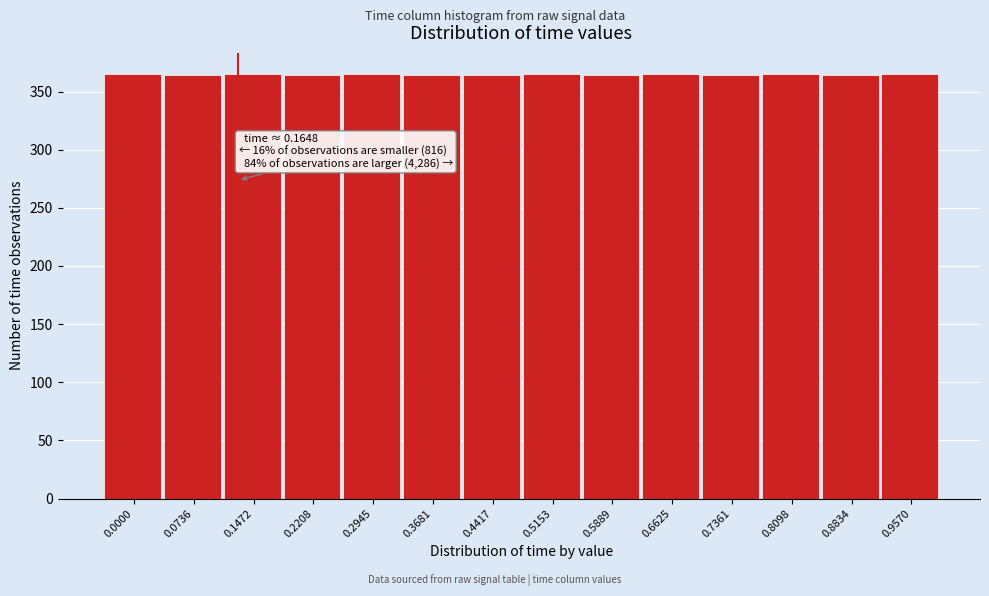

What is the sum of all values?

5103